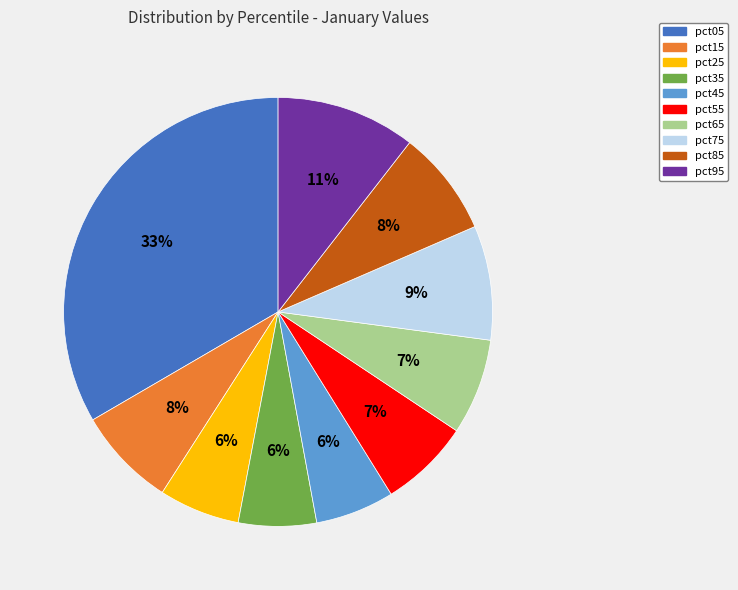

To the nearest percent, what portion does pct55 represent?

7%